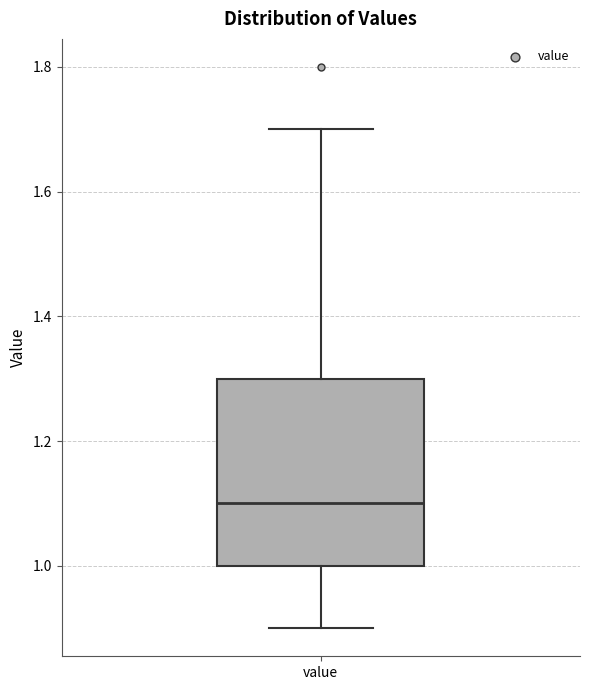

Where does the upper whisker of the box for value end on the y-axis? The values are not printed on the chart, so give them approximately, as read against the axis.

1.7